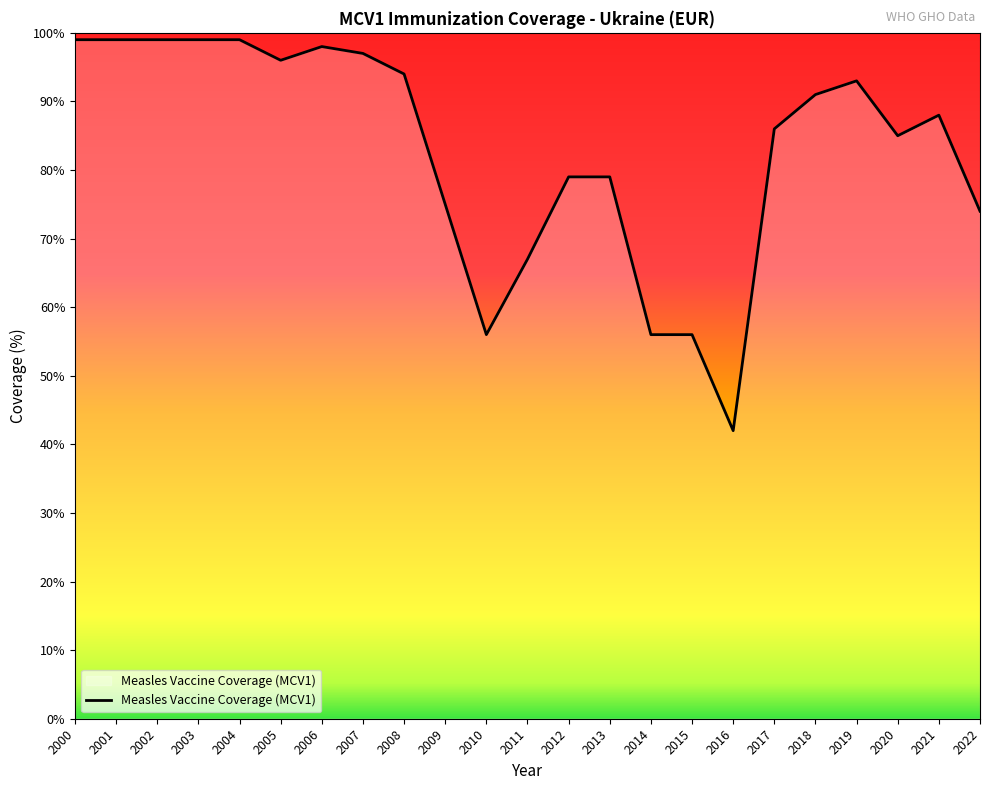

Rank the categories by value from lowest to highest.

2016, 2010, 2014, 2015, 2011, 2022, 2009, 2012, 2013, 2020, 2017, 2021, 2018, 2019, 2008, 2005, 2007, 2006, 2000, 2001, 2002, 2003, 2004